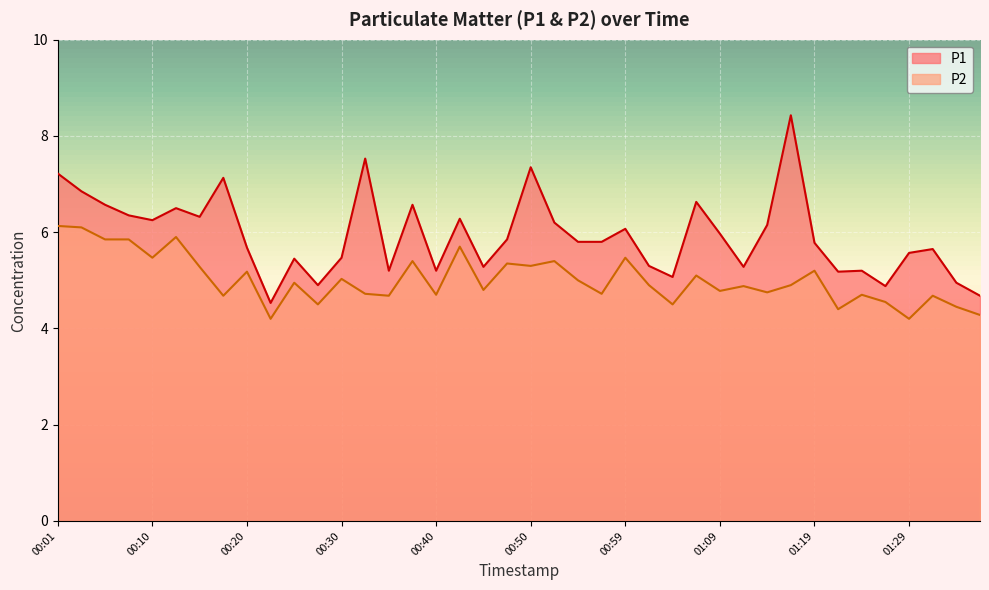

Read the P1 value at 00:42.

6.3